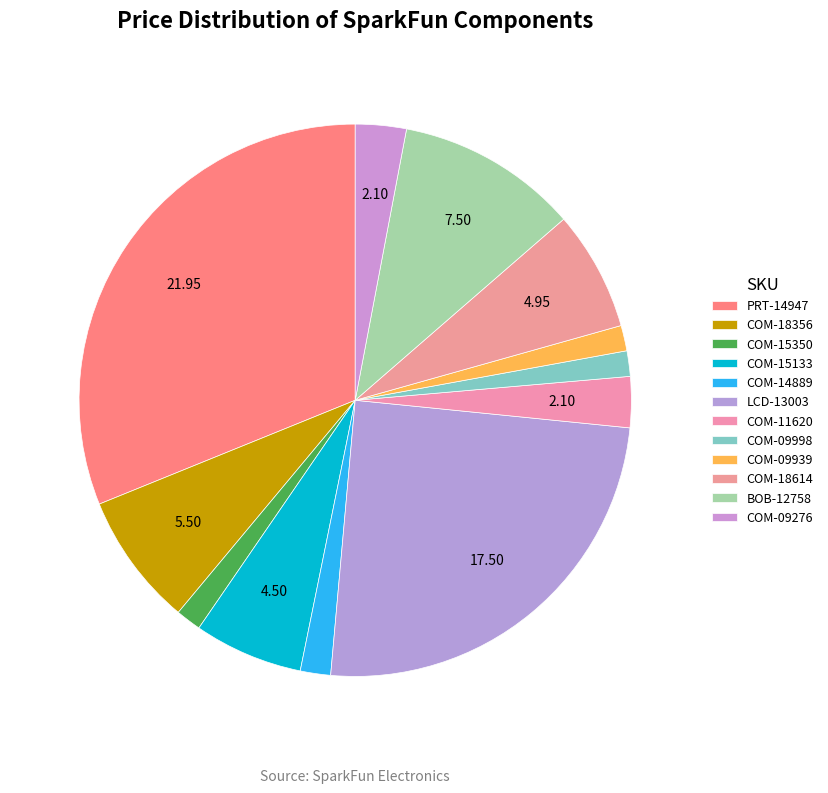

Count the number of slices in the pie.

12